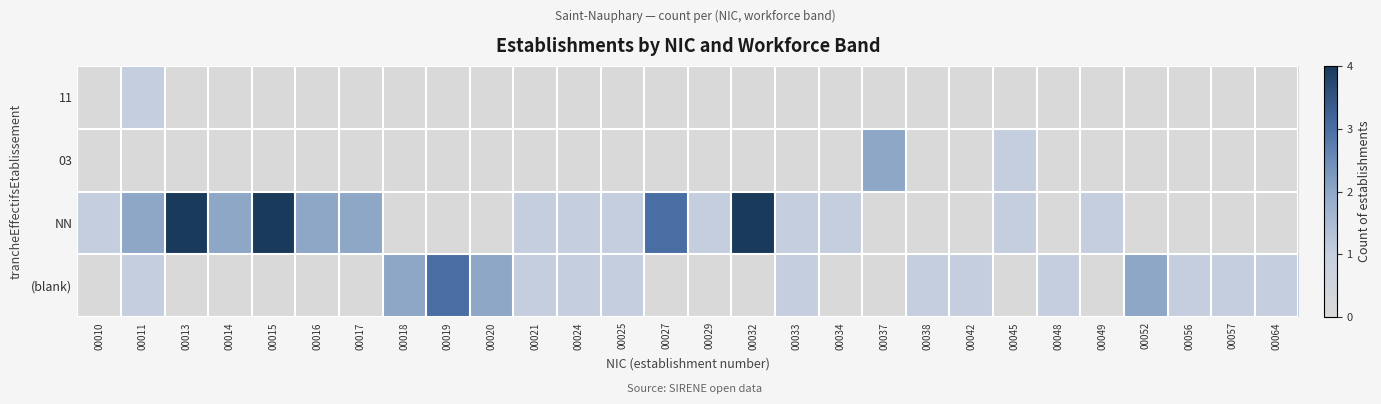

Reading left to right, transcribe all the data shown in this chart.

11: 00010=0	00011=1	00013=0	00014=0	00015=0	00016=0	00017=0	00018=0	00019=0	00020=0	00021=0	00024=0	00025=0	00027=0	00029=0	00032=0	00033=0	00034=0	00037=0	00038=0	00042=0	00045=0	00048=0	00049=0	00052=0	00056=0	00057=0	00064=0
03: 00010=0	00011=0	00013=0	00014=0	00015=0	00016=0	00017=0	00018=0	00019=0	00020=0	00021=0	00024=0	00025=0	00027=0	00029=0	00032=0	00033=0	00034=0	00037=2	00038=0	00042=0	00045=1	00048=0	00049=0	00052=0	00056=0	00057=0	00064=0
NN: 00010=1	00011=2	00013=4	00014=2	00015=4	00016=2	00017=2	00018=0	00019=0	00020=0	00021=1	00024=1	00025=1	00027=3	00029=1	00032=4	00033=1	00034=1	00037=0	00038=0	00042=0	00045=1	00048=0	00049=1	00052=0	00056=0	00057=0	00064=0
(blank): 00010=0	00011=1	00013=0	00014=0	00015=0	00016=0	00017=0	00018=2	00019=3	00020=2	00021=1	00024=1	00025=1	00027=0	00029=0	00032=0	00033=1	00034=0	00037=0	00038=1	00042=1	00045=0	00048=1	00049=0	00052=2	00056=1	00057=1	00064=1